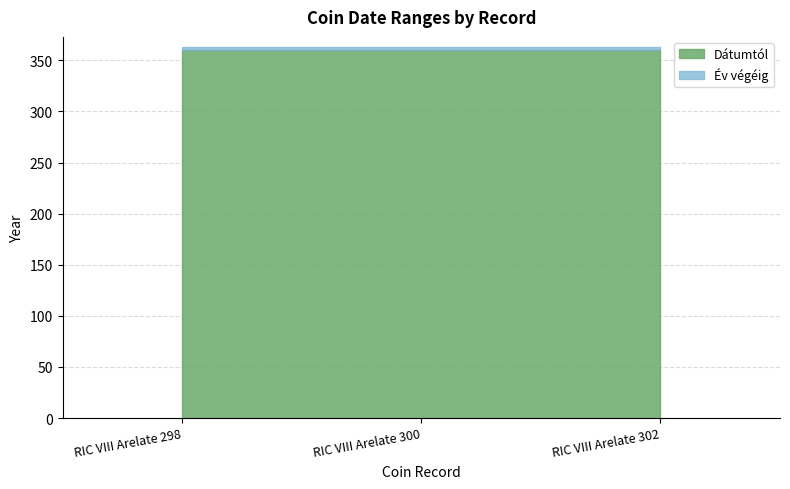

Which series has the largest range (max minus min)?

Dátumtól